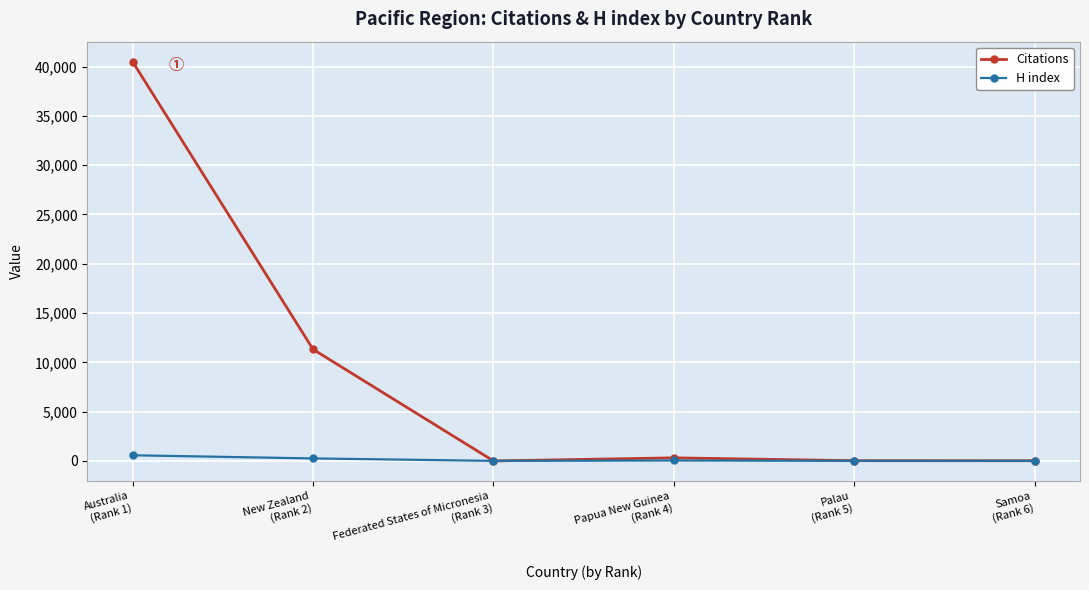

What is the greatest value displayed?

40499